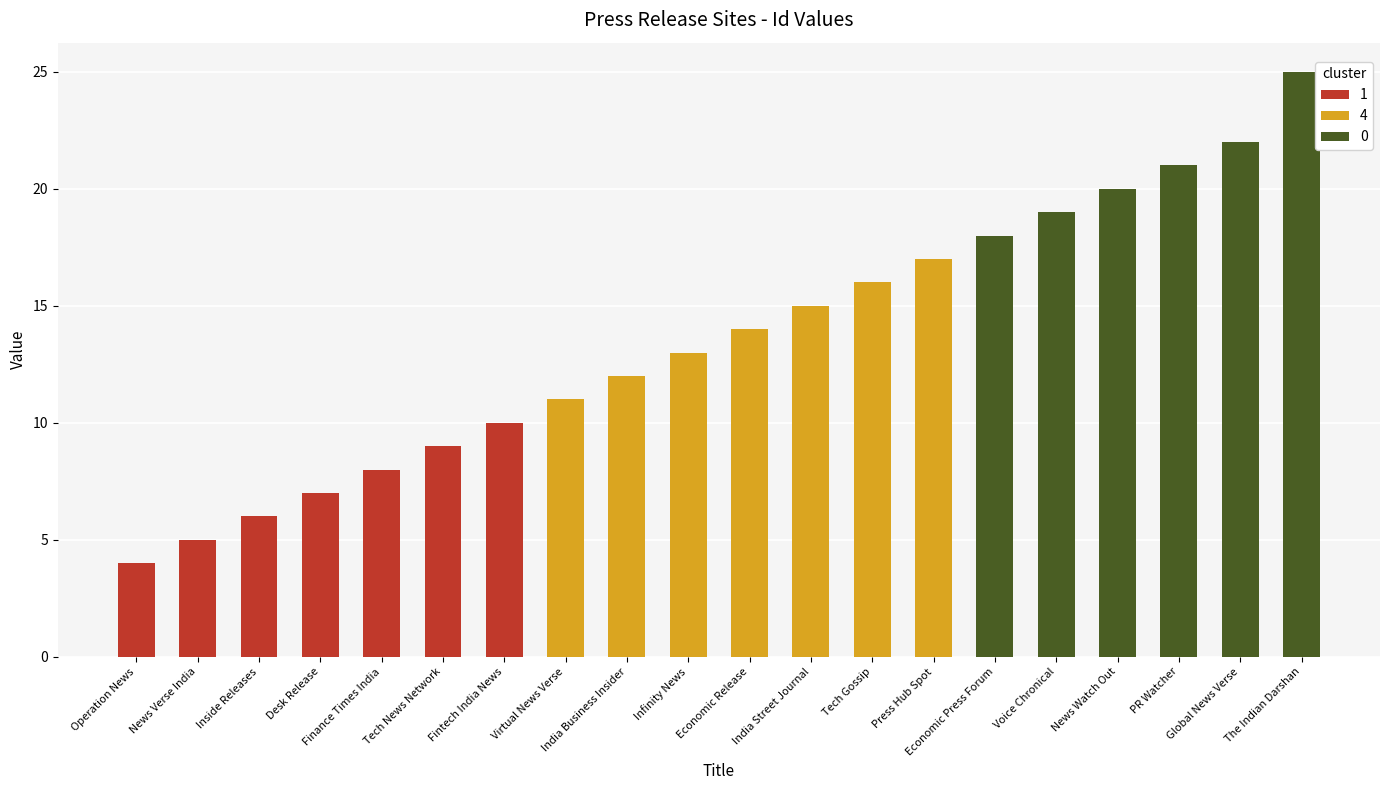

What value does the data have at Tech Gossip?

16